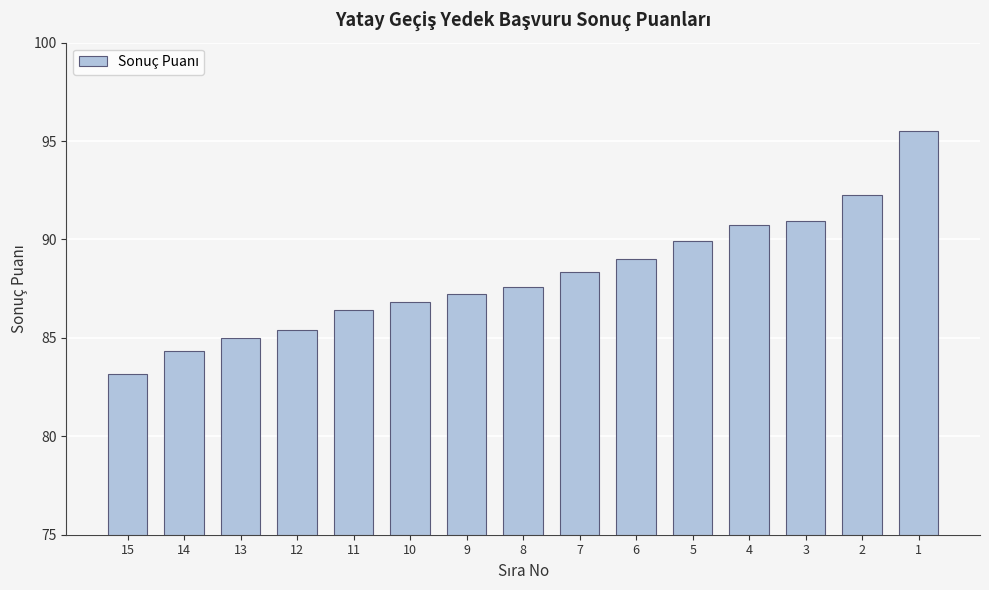

What is the minimum value shown in the chart?

83.2